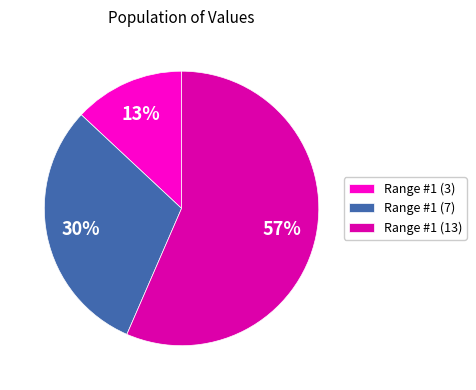

To the nearest percent, what portion does Range #1 (7) represent?

30%